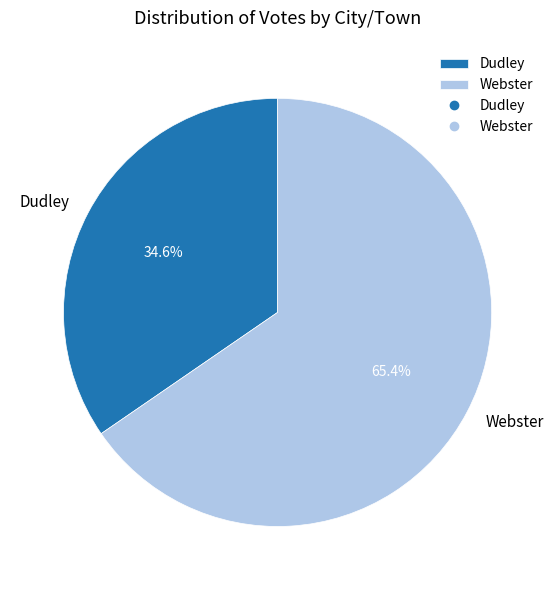

How many slices are in this pie chart?

2